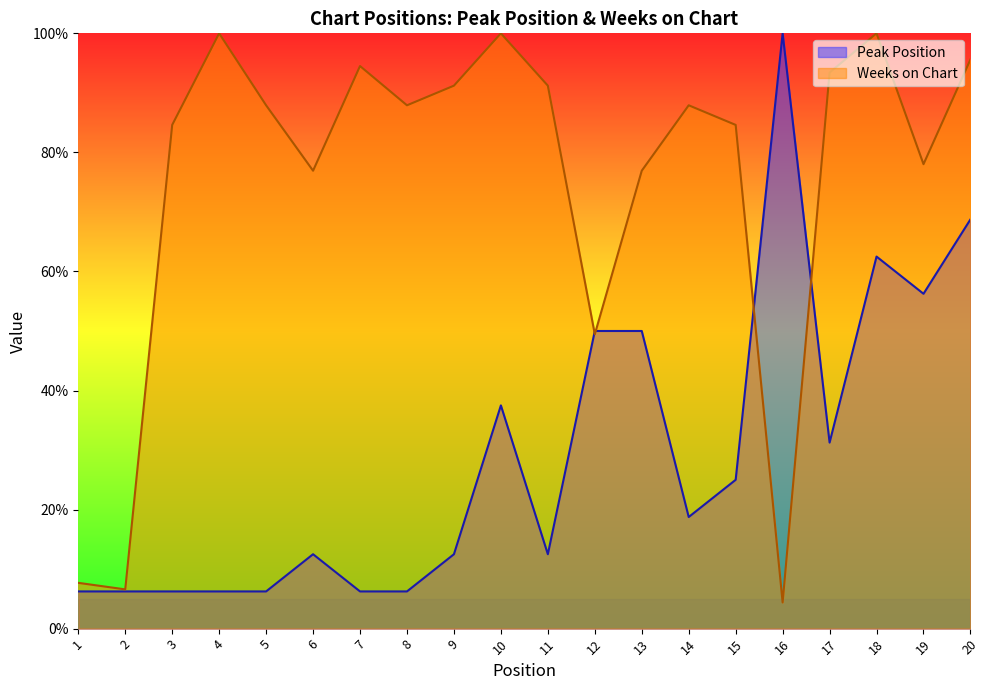

Reading right to left, what are all the values shown in this chart?

Peak Position: 68.8	56.2	62.5	31.2	100.0	25.0	18.8	50.0	50.0	12.5	37.5	12.5	6.2	6.2	12.5	6.2	6.2	6.2	6.2	6.2
Weeks on Chart: 95.6	78.0	100.0	93.4	4.4	84.6	87.9	76.9	49.5	91.2	100.0	91.2	87.9	94.5	76.9	87.9	100.0	84.6	6.6	7.7